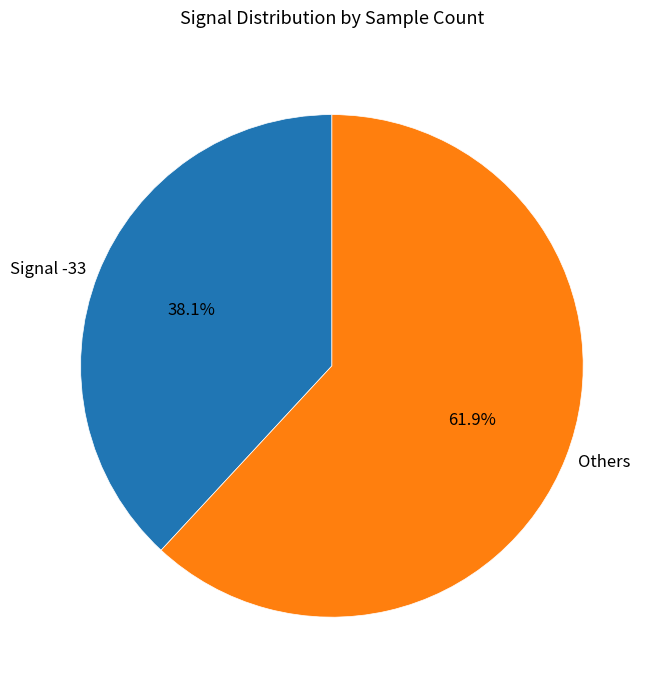

What is the ratio of the value at Signal -33 to the value at Others?

0.6